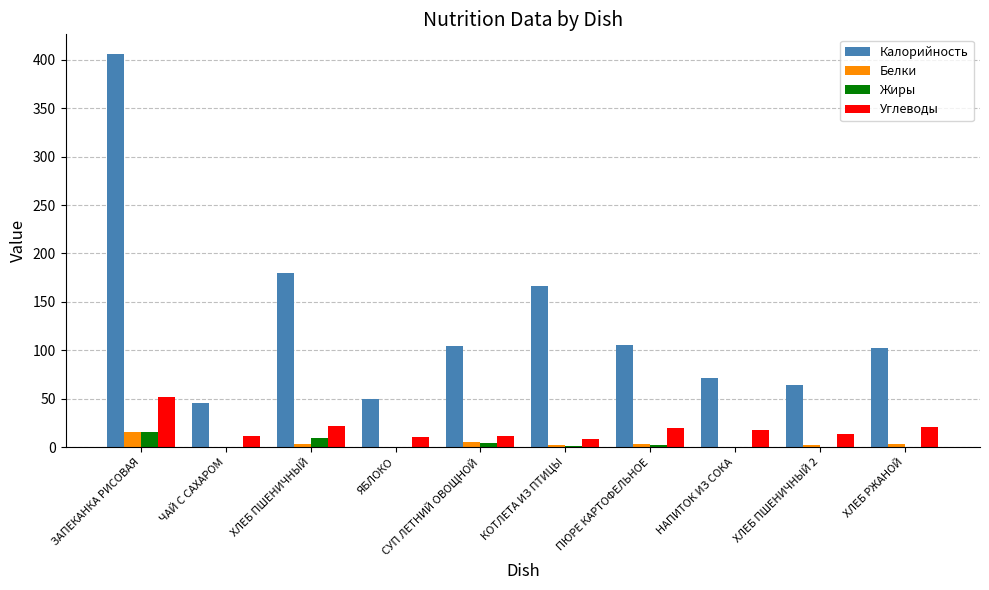

Which series changed the most between ЗАПЕКАНКА РИСОВАЯ and ПЮРЕ КАРТОФЕЛЬНОЕ?

Калорийность